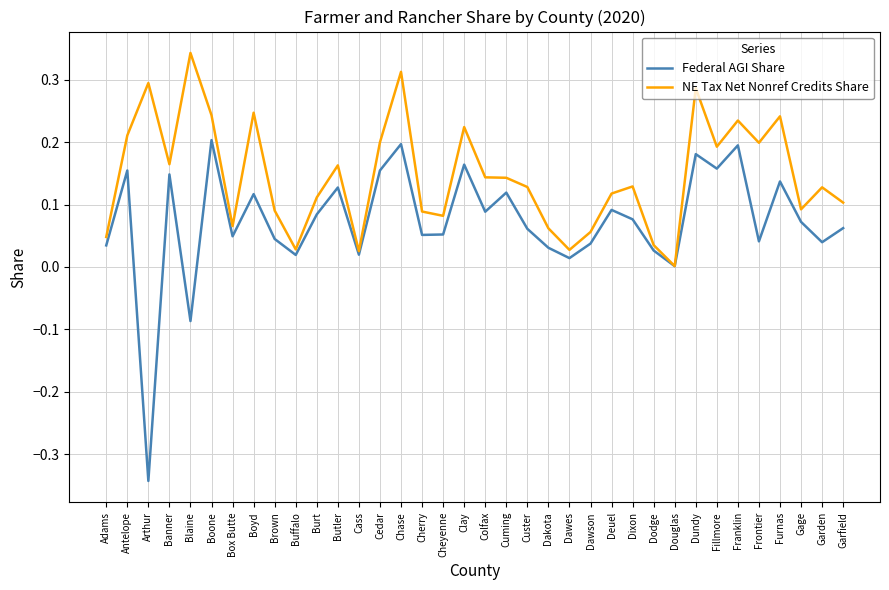

How many distinct data groups are displayed?

2